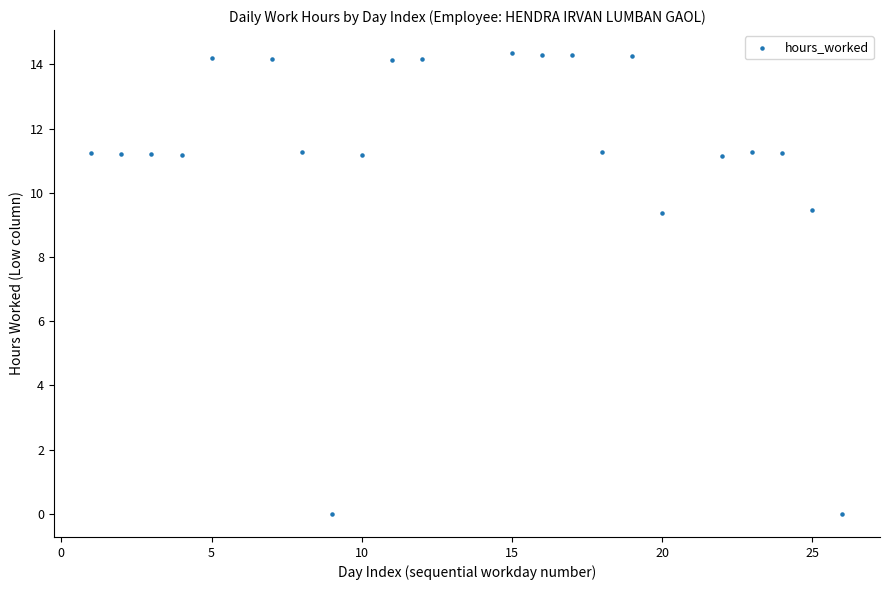

What is the range of X values (max minus min)?

25.0